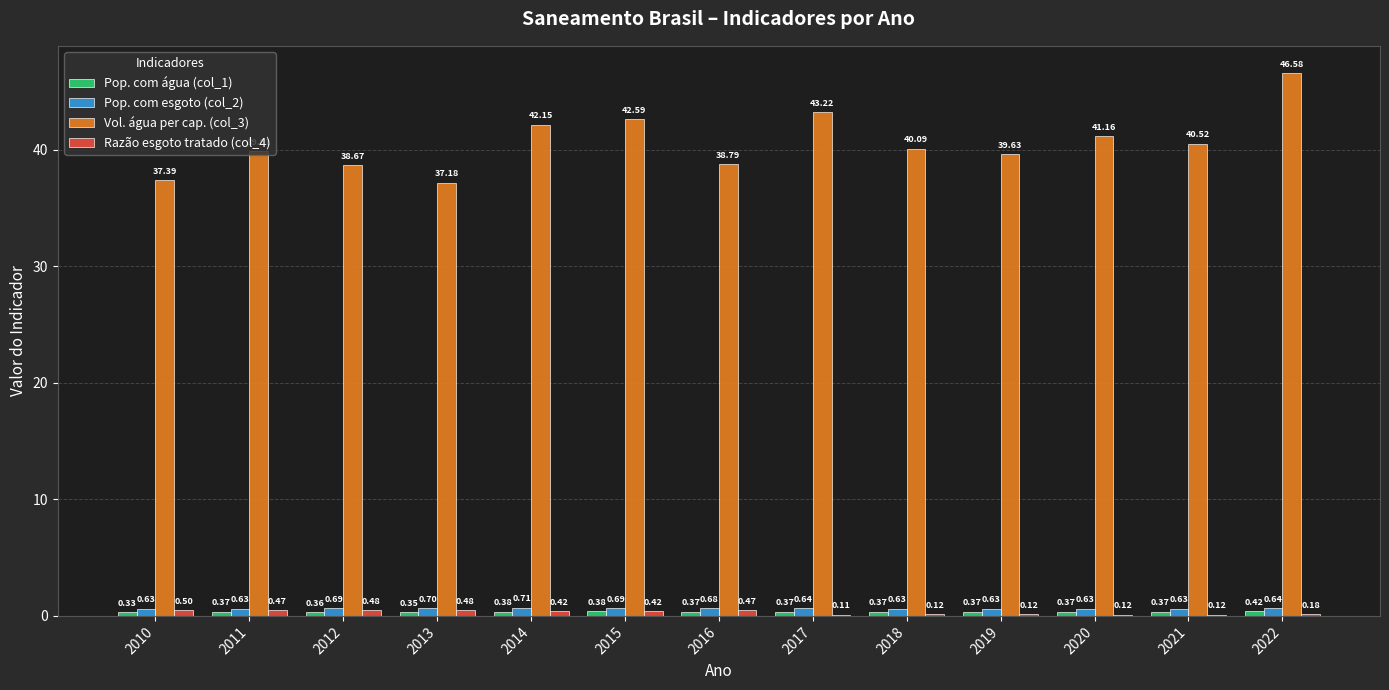

Which series has the largest total across all categories?

Vol. água per cap. (col_3)